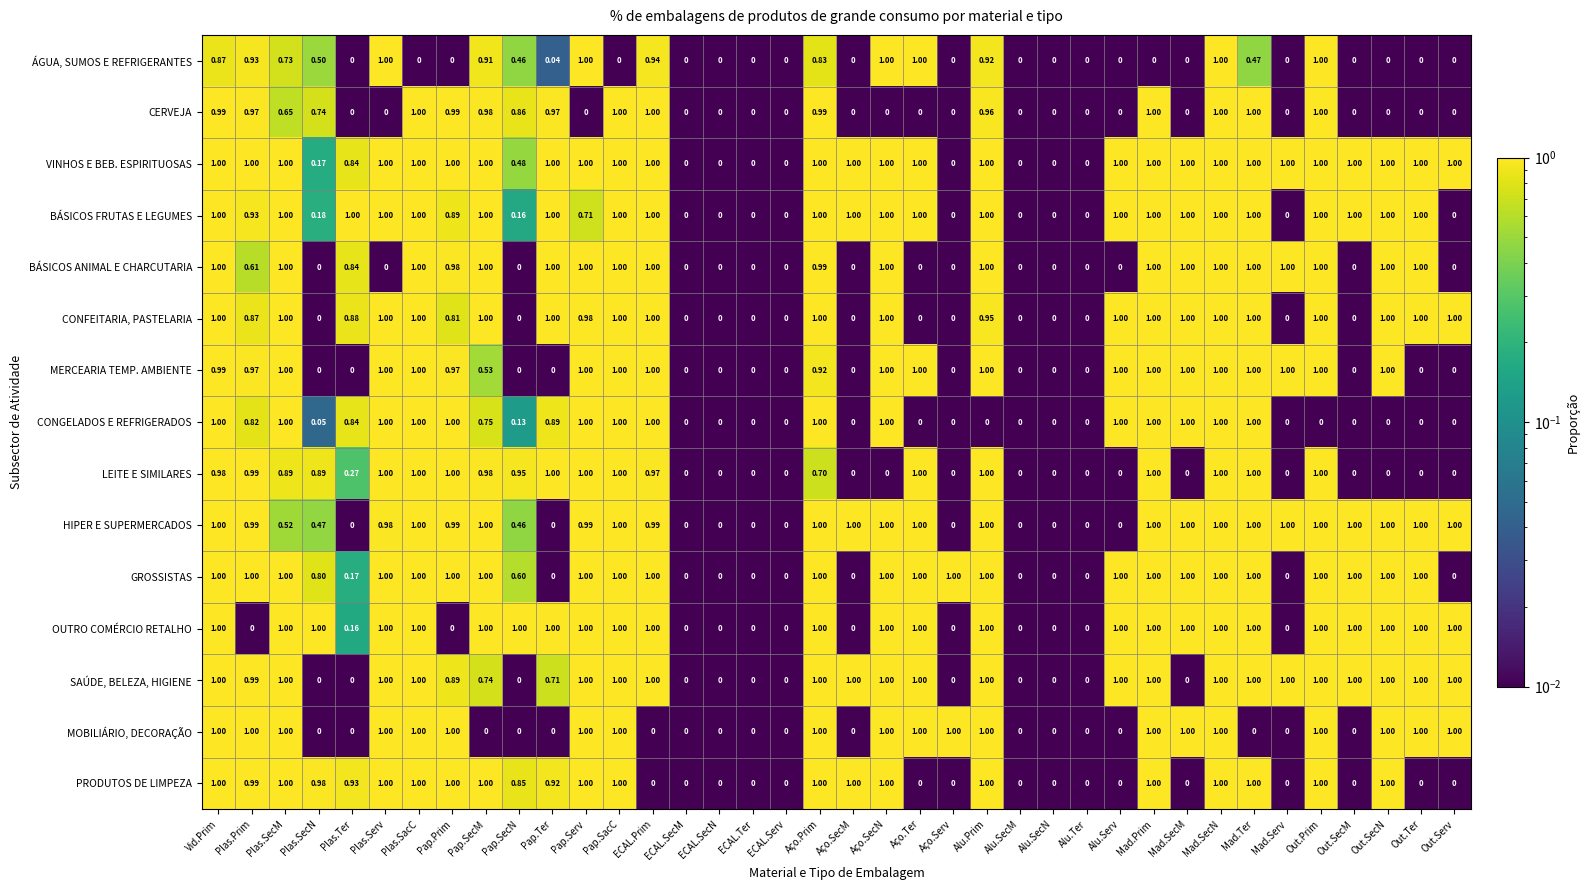

Is the value of MERCEARIA TEMP. AMBIENTE at Mad.SecN greater than the value of ÁGUA, SUMOS E REFRIGERANTES at Alu.Ter?

Yes